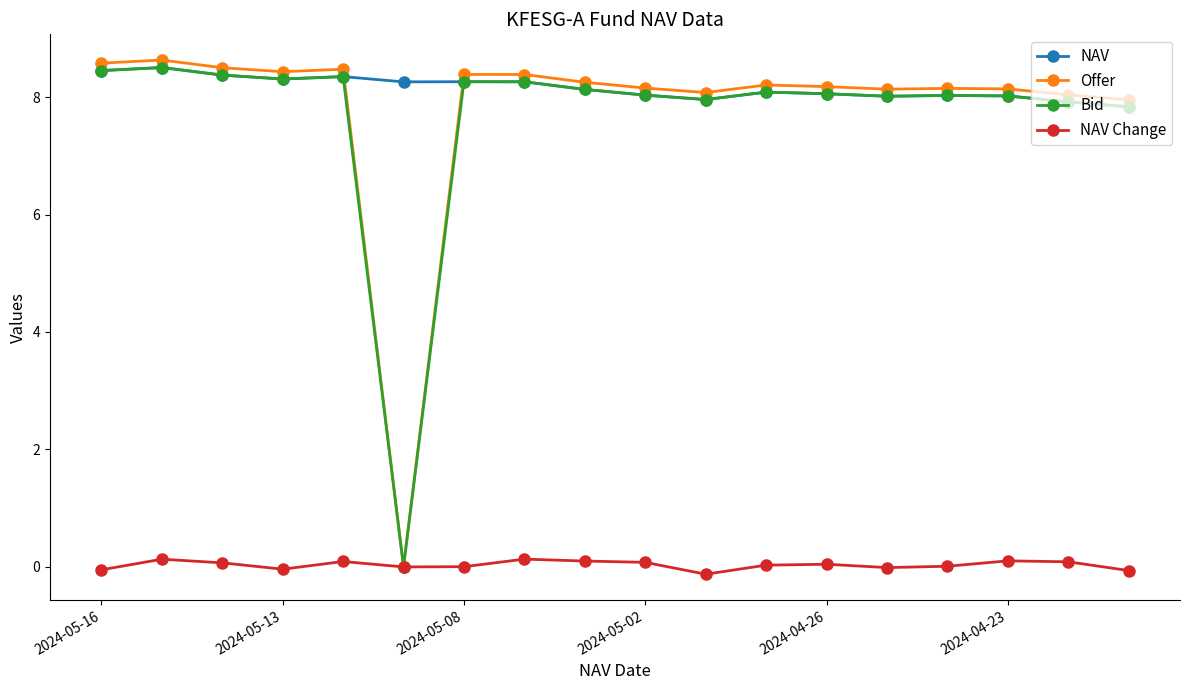

Which series has the widest spread of values?

Offer